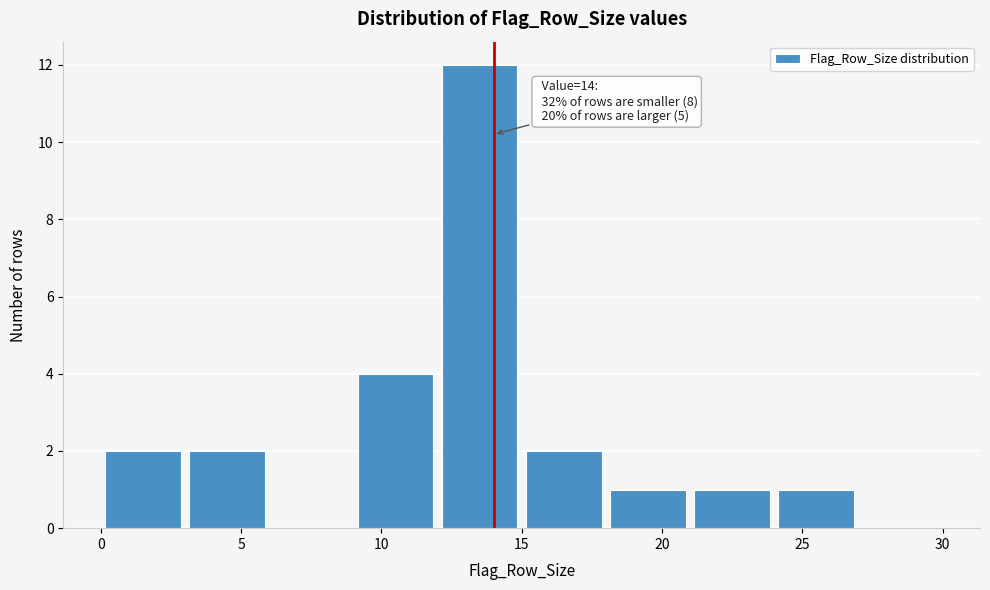

Which range on the x-axis has the tallest bar?

12 to 15